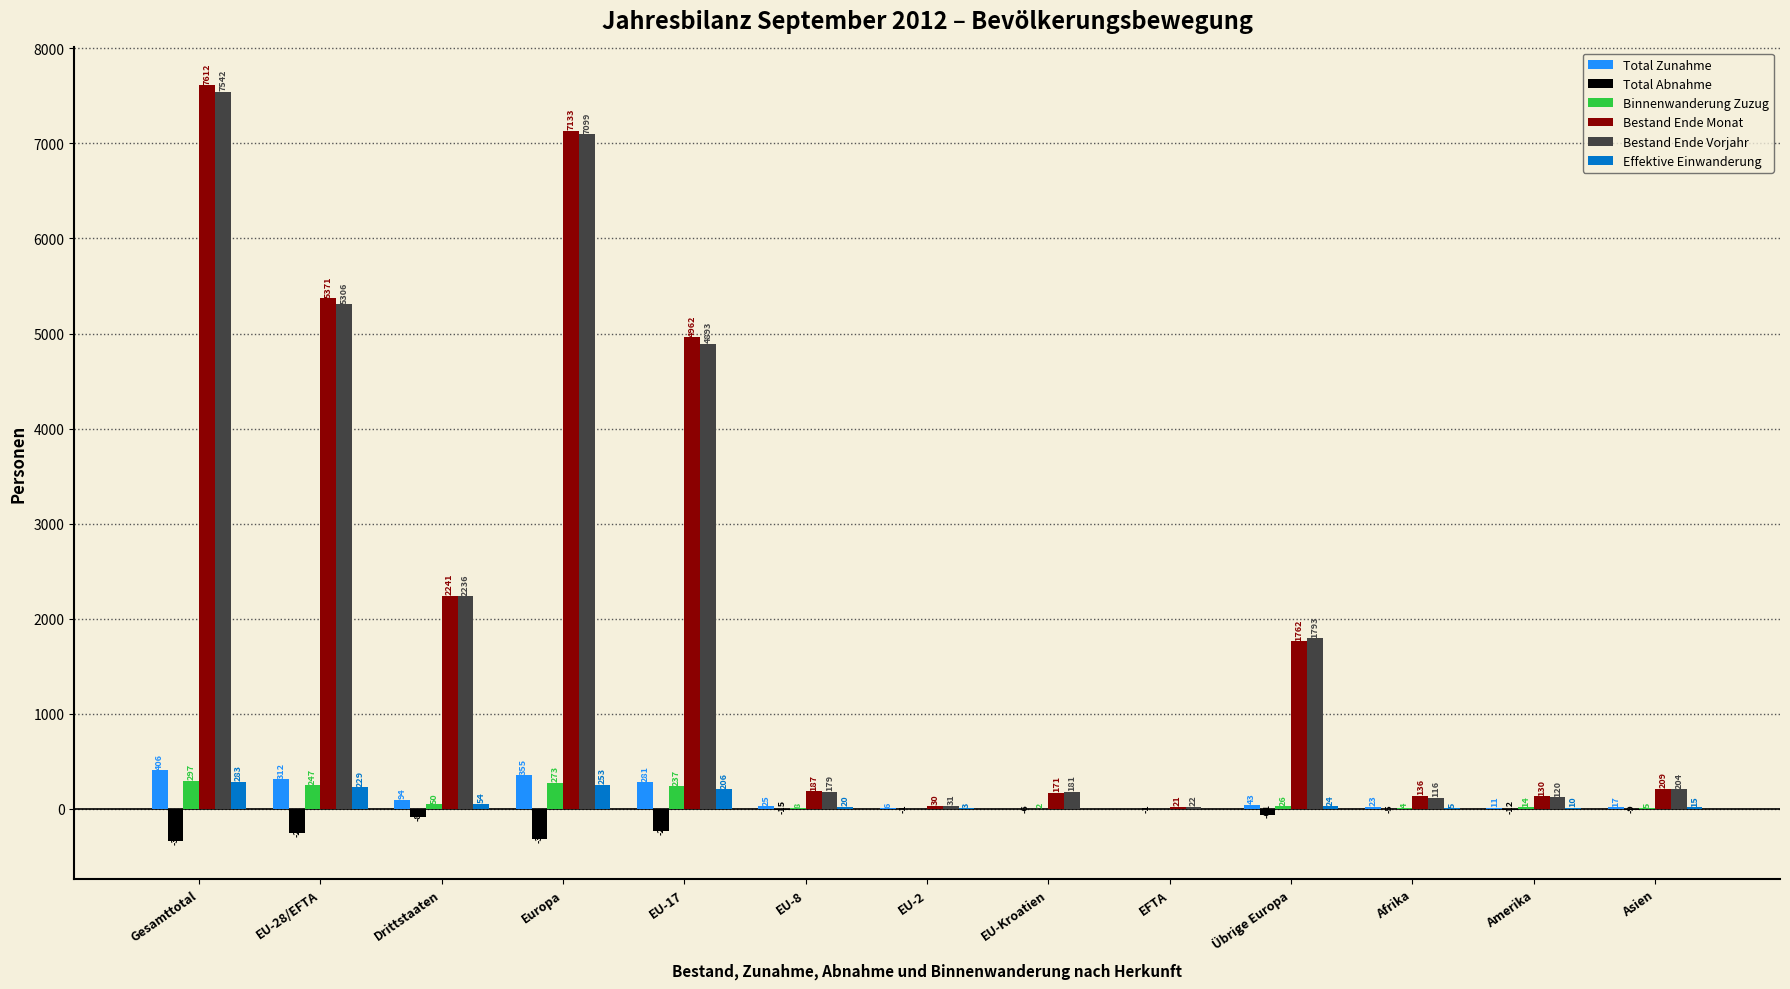

Is it true that Total Abnahme equals -343 at Gesamttotal?

True